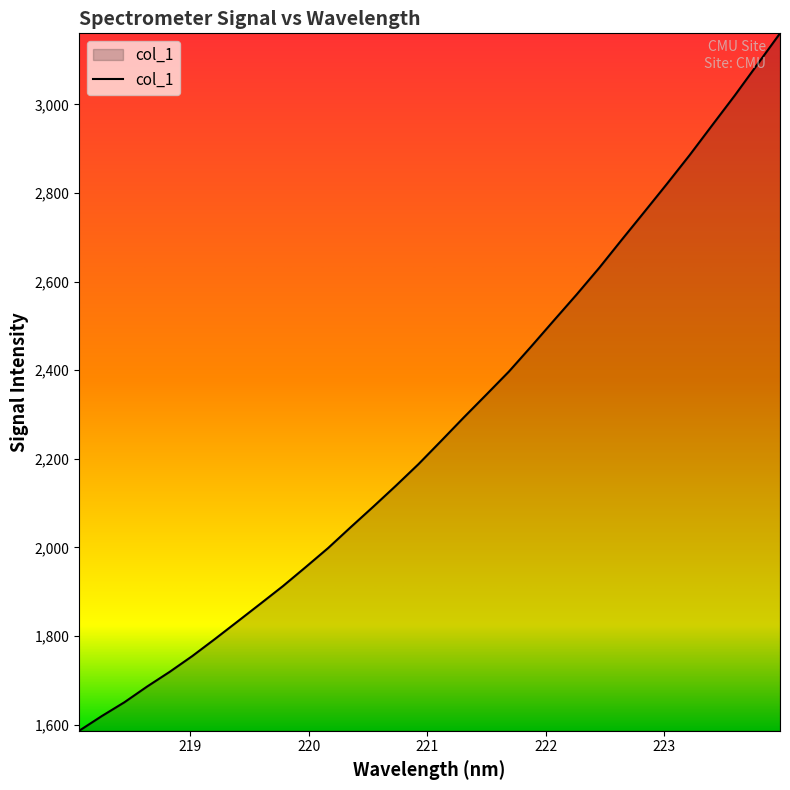

What is the difference between the maximum and minimum values?

1574.4